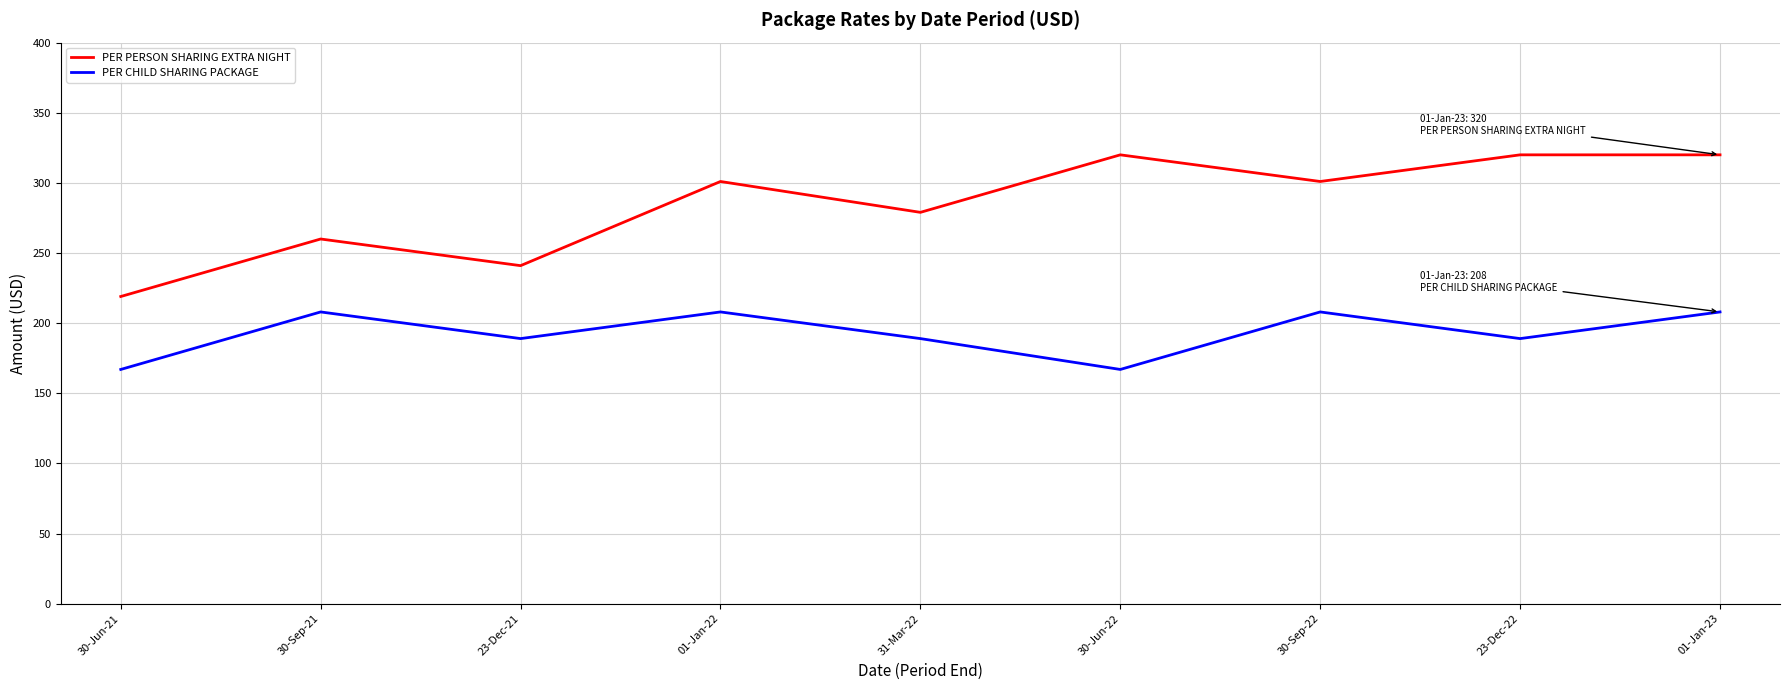

The value of PER PERSON SHARING EXTRA NIGHT at 23-Dec-22 is 515. True or false?

False